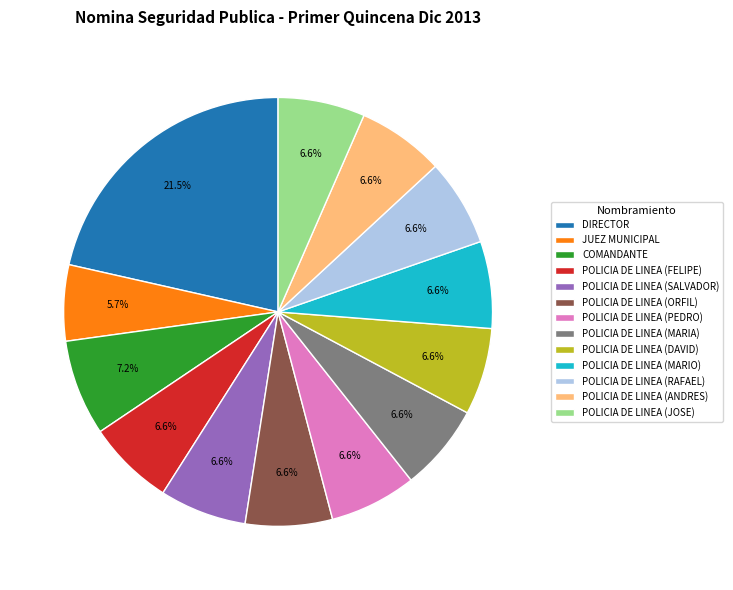

Combined, do POLICIA DE LINEA (ANDRES) and POLICIA DE LINEA (ORFIL) account for over 50%?

No